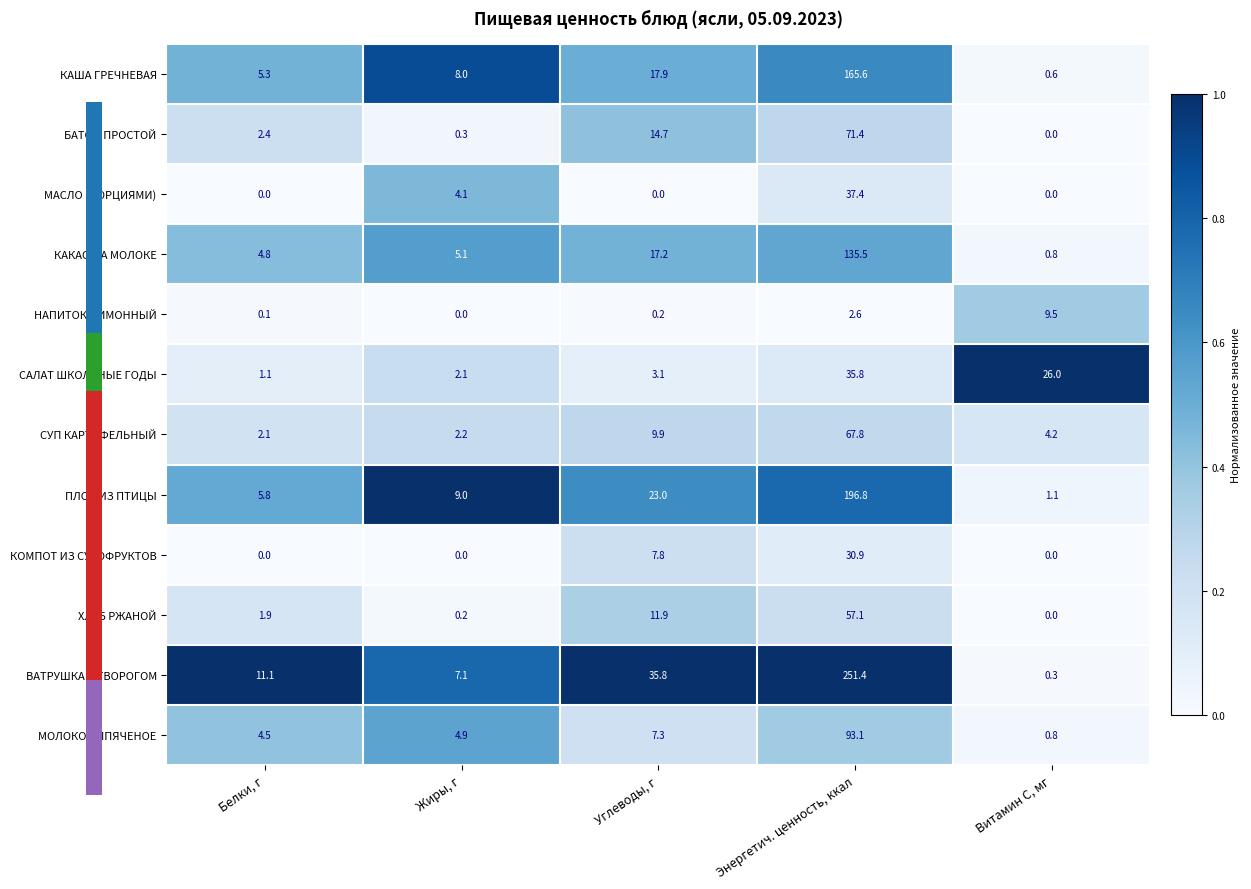

Which category has the highest value in the КАКАО НА МОЛОКЕ series?

Энергетич. ценность, ккал